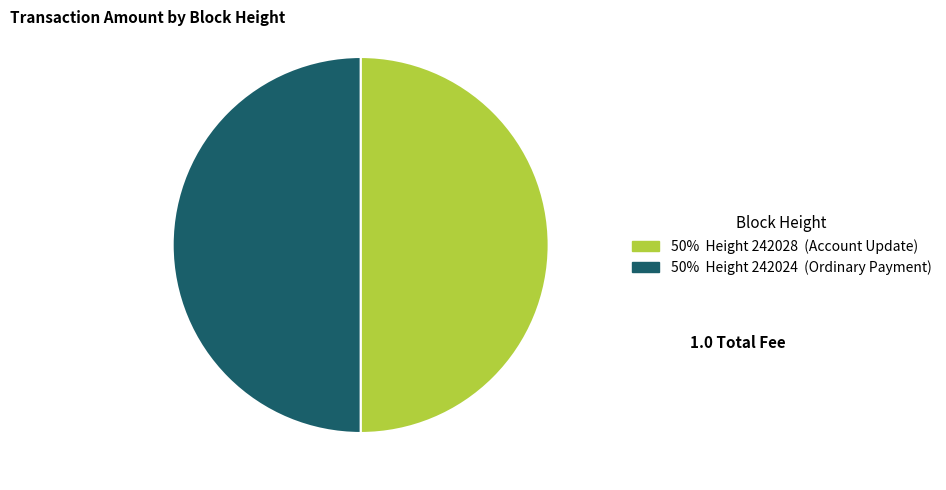

Count the number of slices in the pie.

2